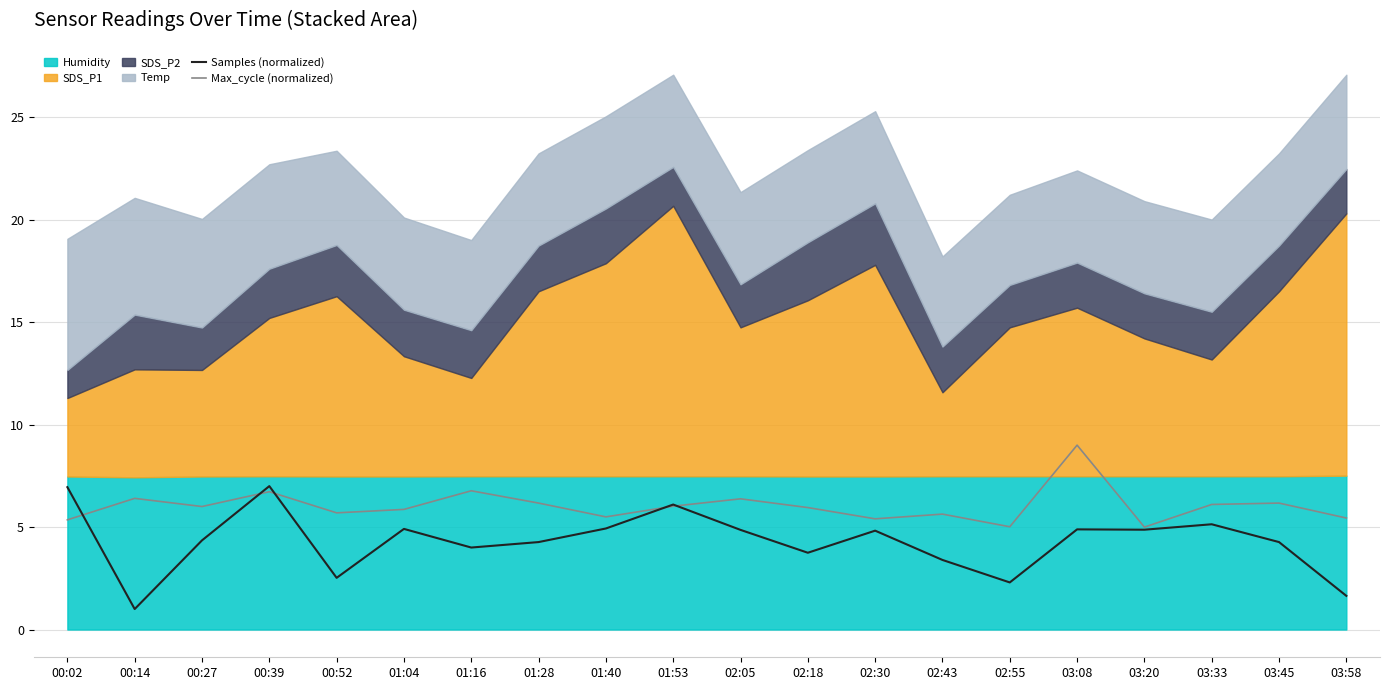

True or false: Max_cycle (normalized) has more than 0 interior local peaks.

True